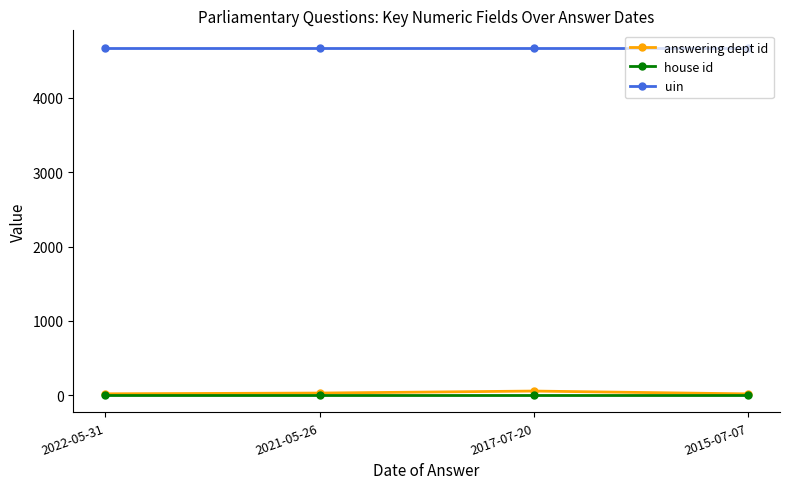

At how many categories does at least one series exceed 3498?

4